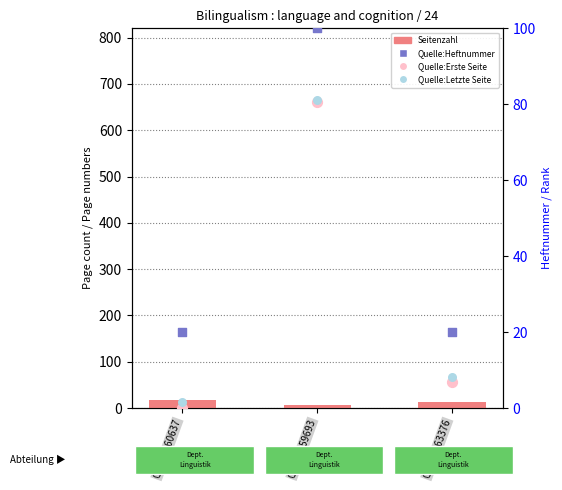

Is the value of Seitenzahl at OPUS4-60637 greater than the value of Quelle:Letzte Seite (scaled) at OPUS4-63376?

Yes